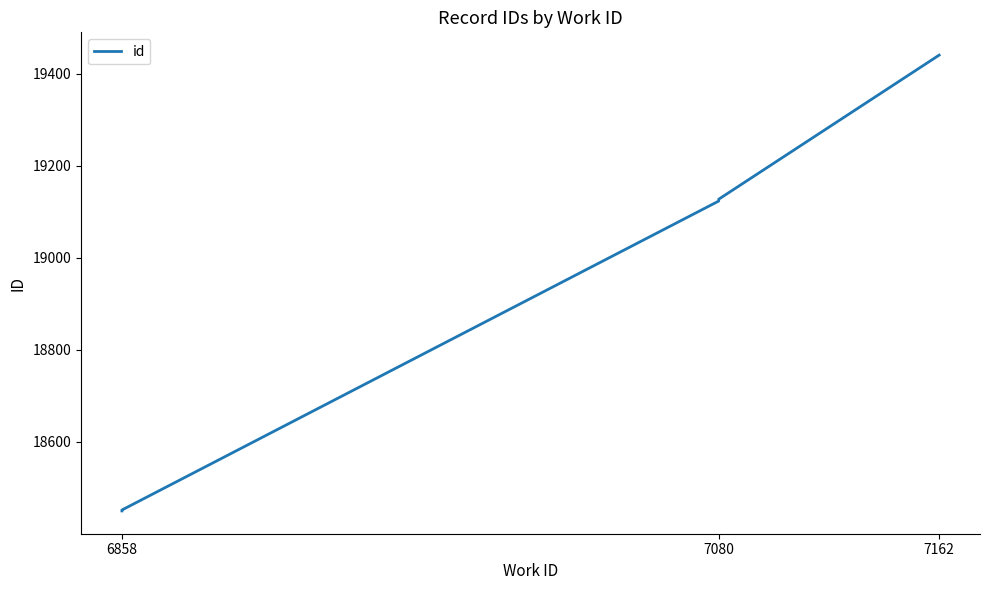

Is this an area chart (filled region under the line)?

No